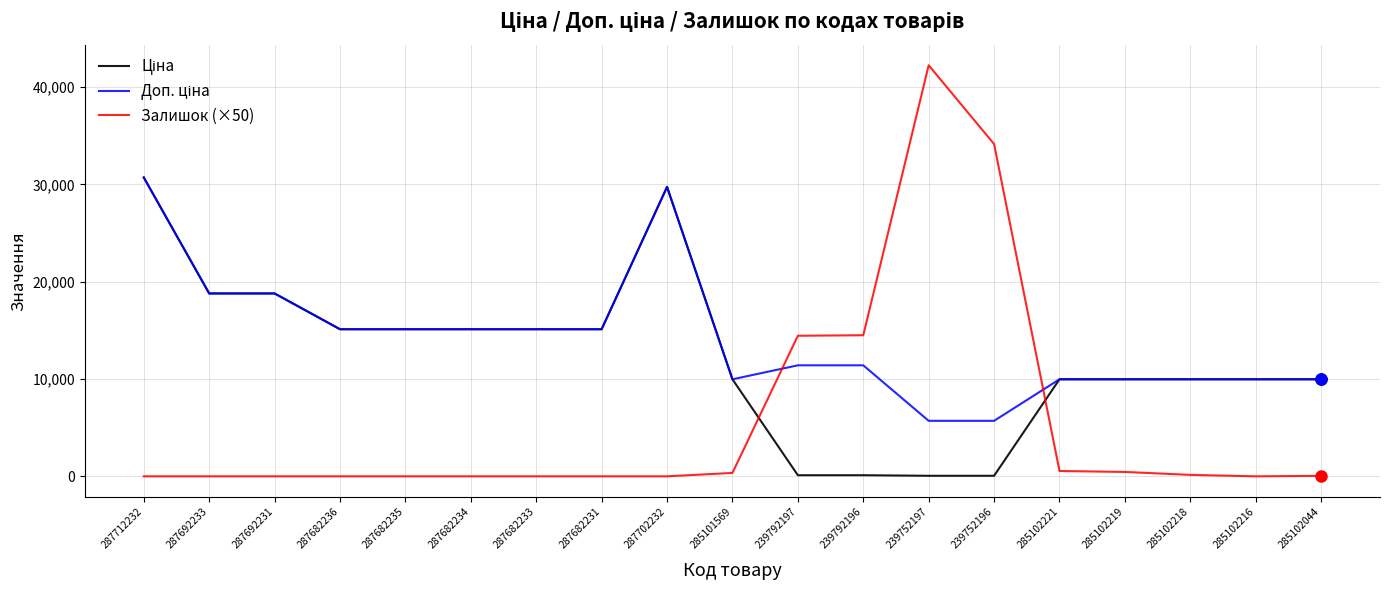

Which series has the largest range (max minus min)?

Залишок (×50)